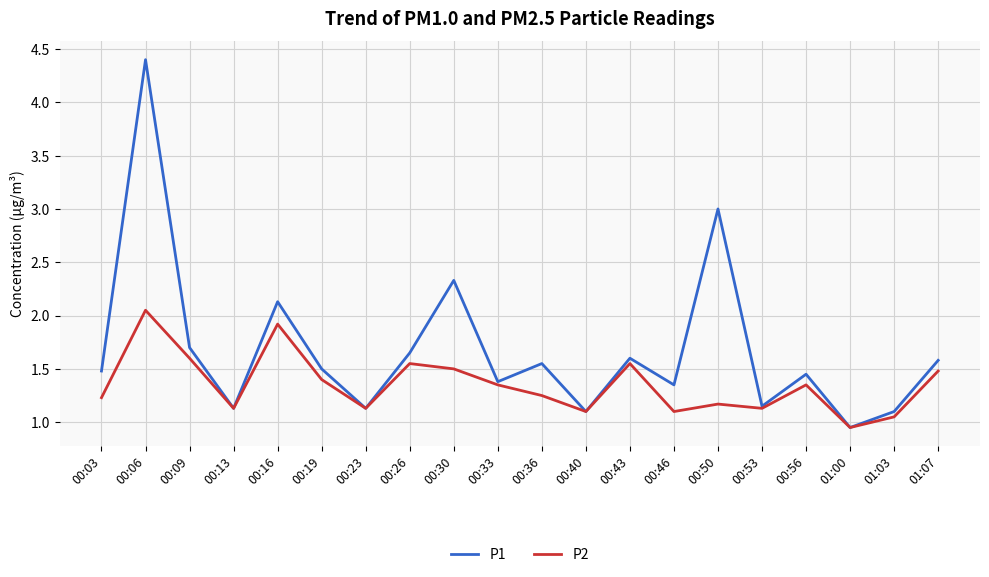

Where does the P2 series first go above 1?

00:03